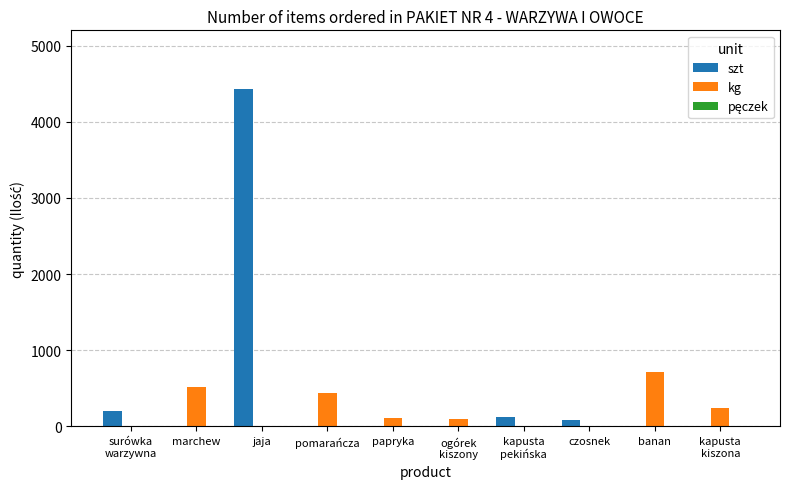

How many groups of bars are there?

10